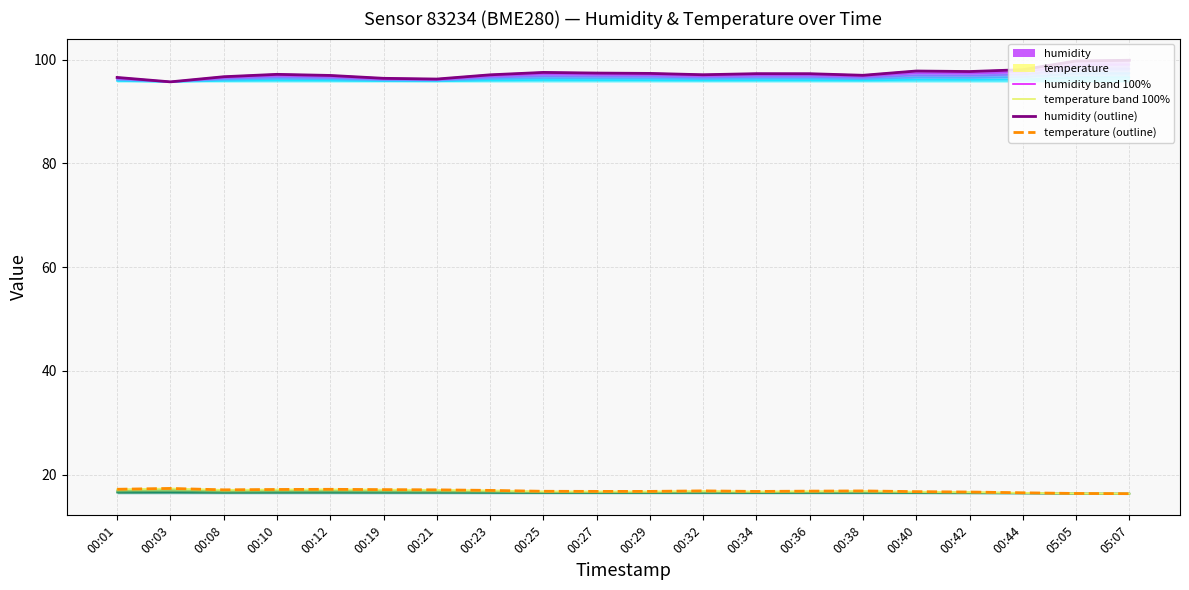

True or false: temperature (outline) and humidity (outline) cross at least once.

False